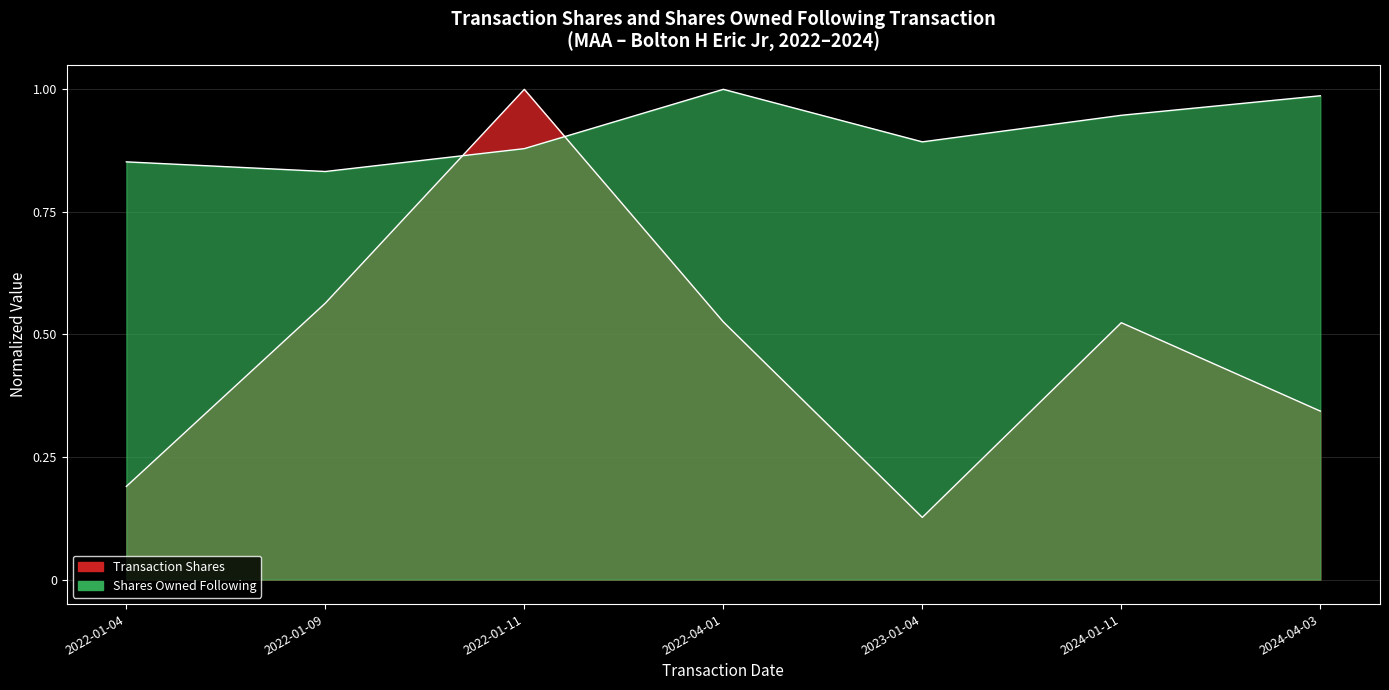

What is the minimum value shown in the chart?

0.1